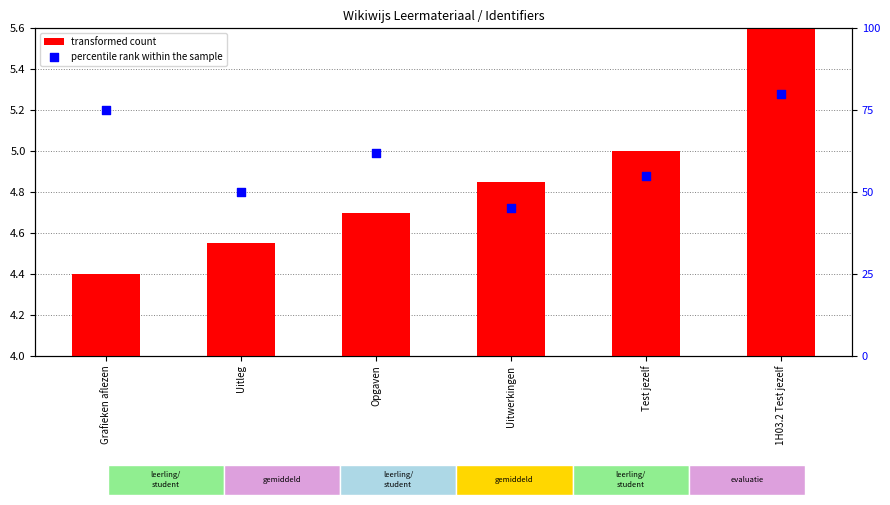

Which series contains the highest Y value?

percentile rank within the sample